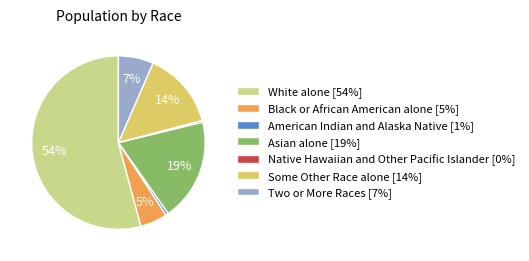

Between American Indian and Alaska Native [1%] and Two or More Races [7%], which is larger?

Two or More Races [7%]